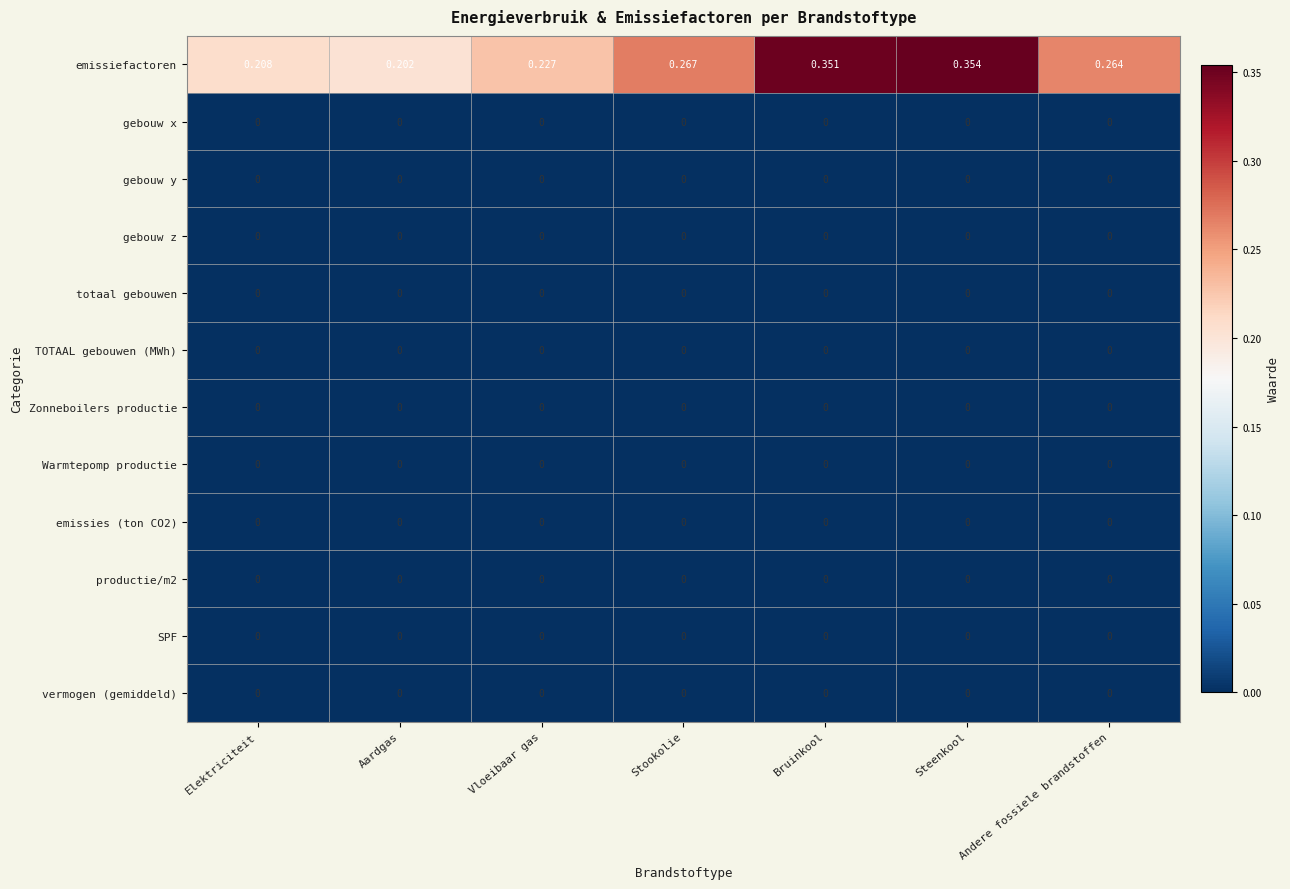

Which series changed the most between Aardgas and Stookolie?

emissiefactoren